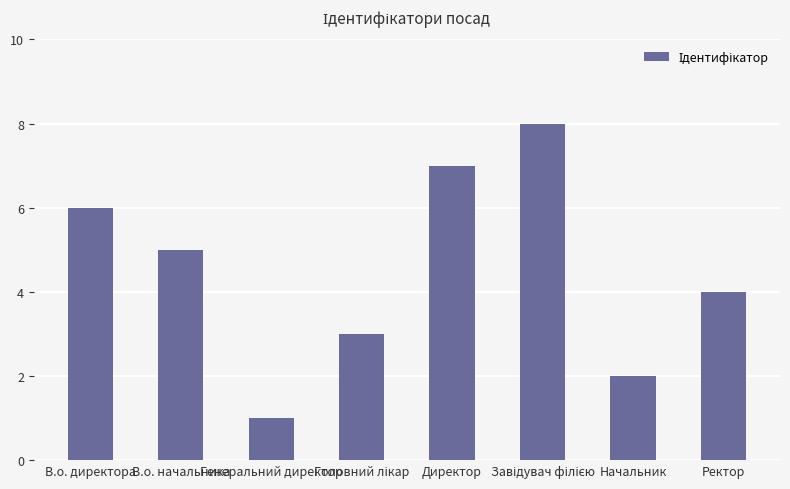

Count the values in the range 3 to 7.

5